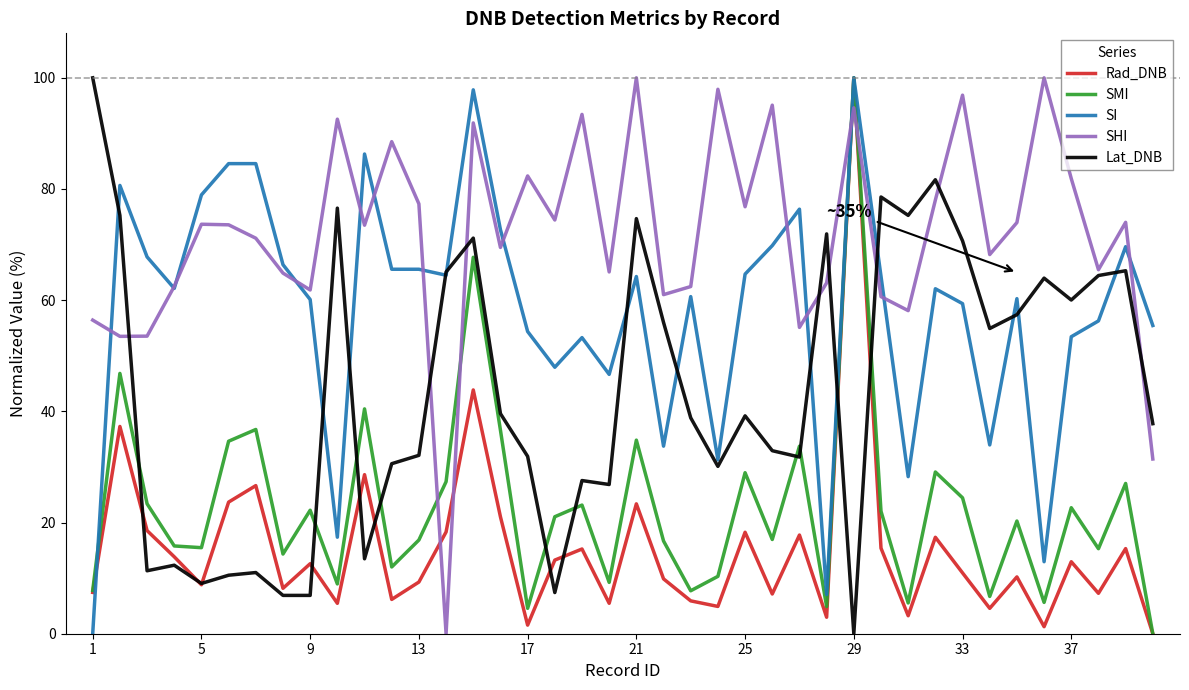

What is the highest value of the SMI series?

100.0